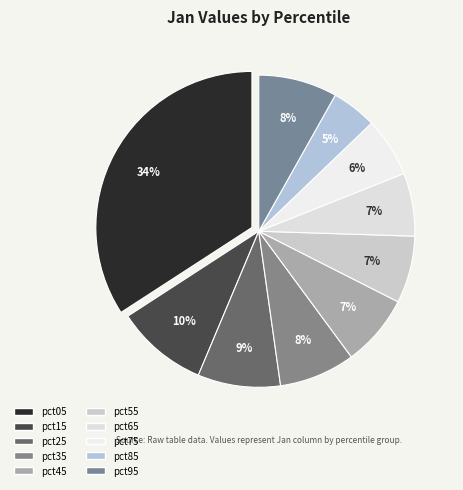

Count the number of slices in the pie.

10